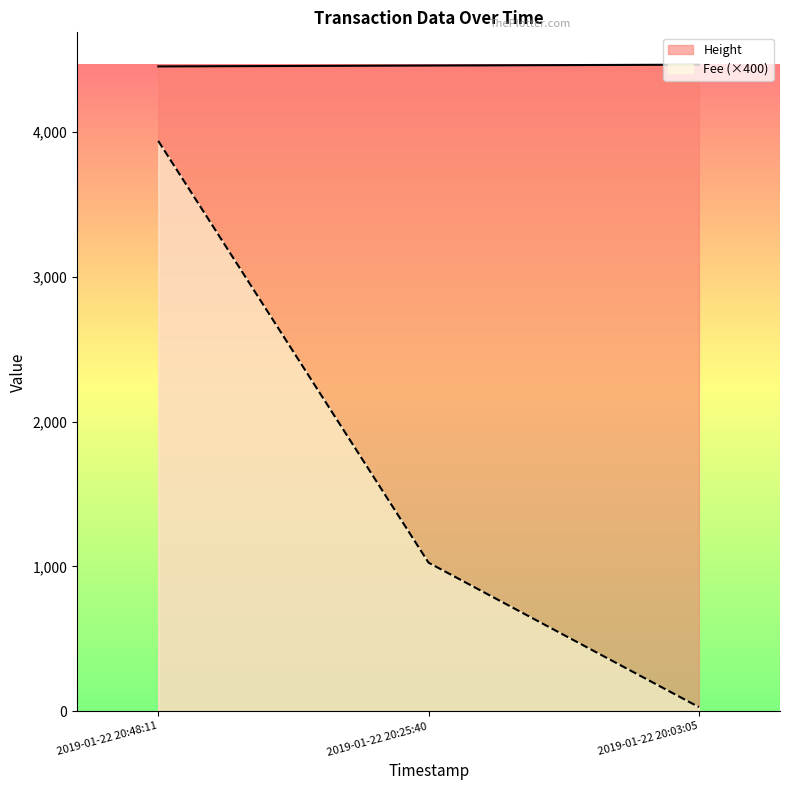

Which series has the largest range (max minus min)?

Fee (×400)